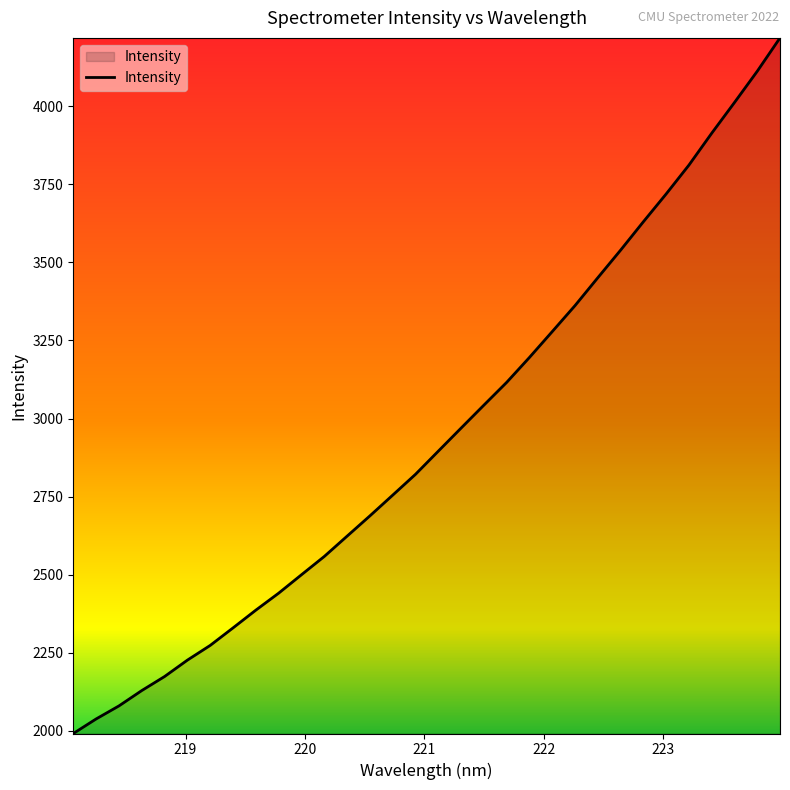

What is the minimum value shown in the chart?

1991.1